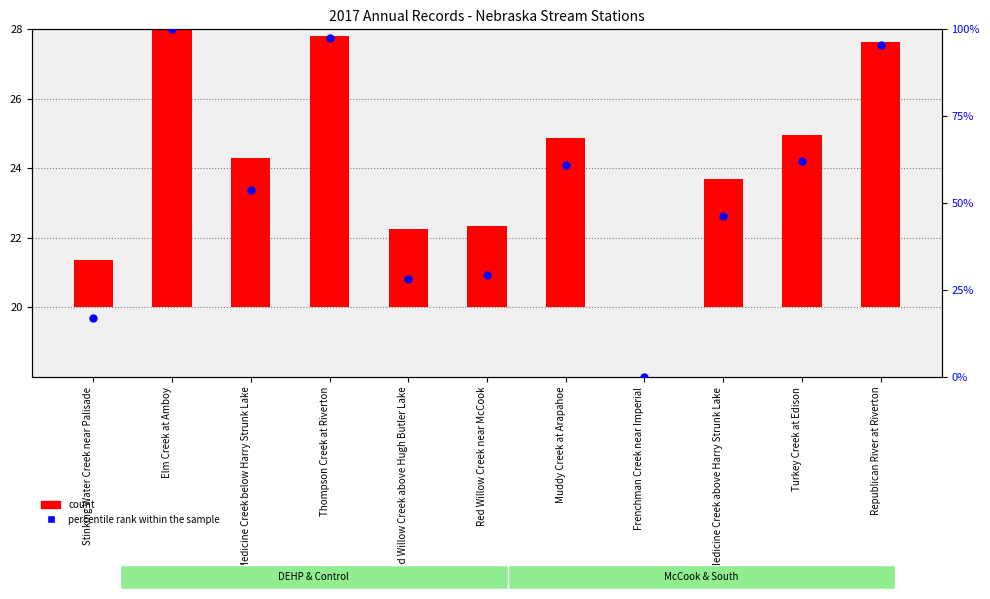

Which series has the widest spread of Y values?

percentile rank within the sample